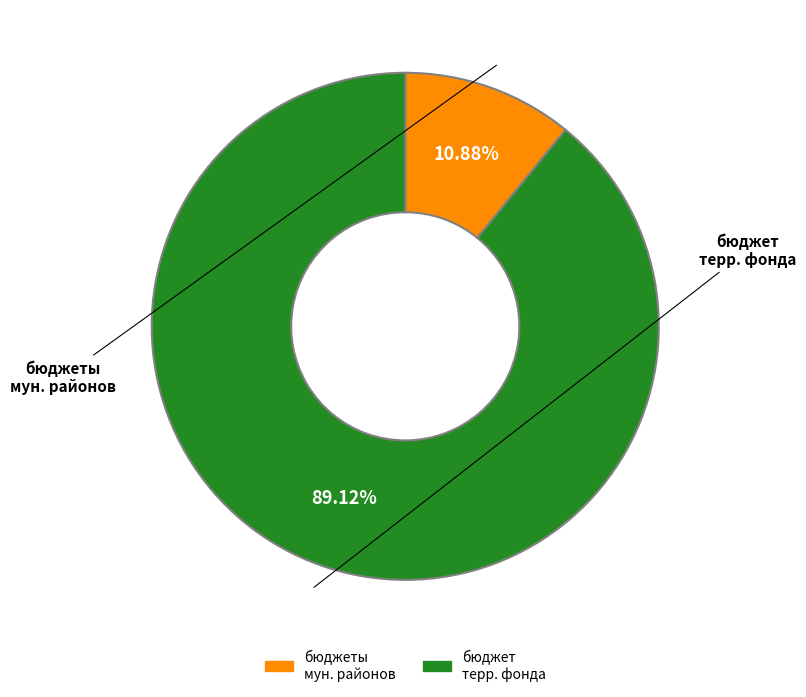

Does any single category account for the majority?

Yes